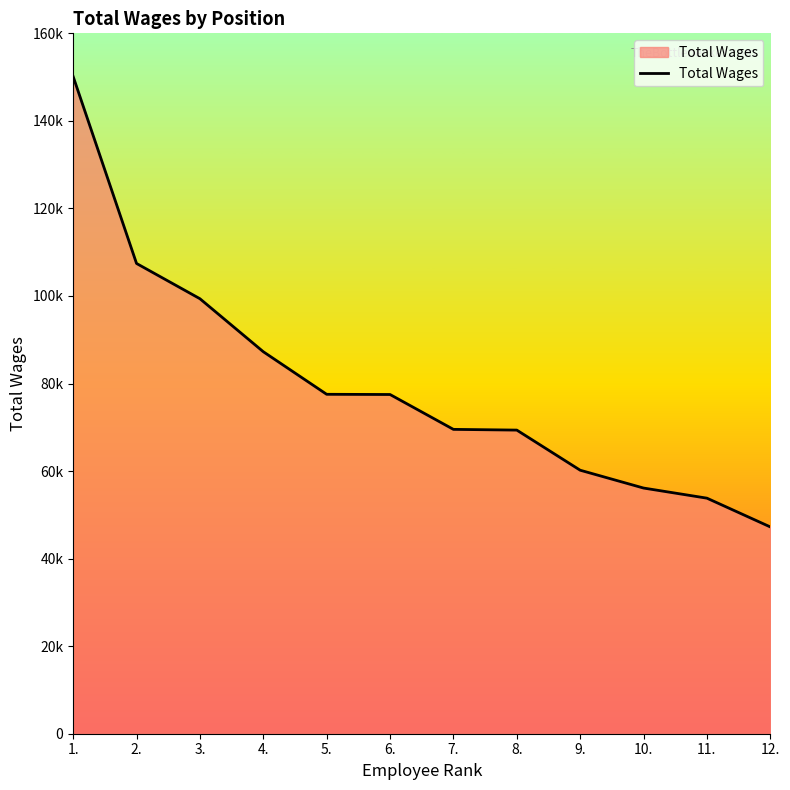

Is this an area chart (filled region under the line)?

Yes